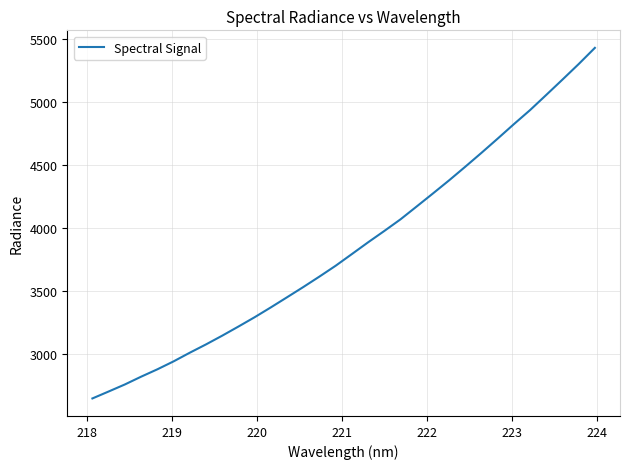

What is the difference between the second highest and minimum values?

2655.2